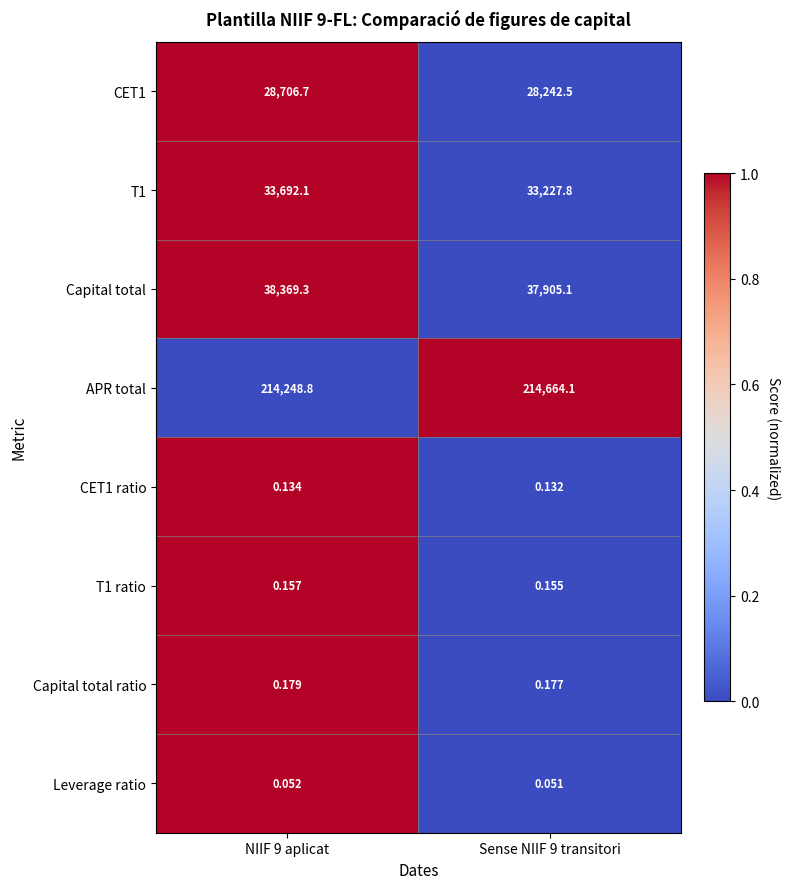

What is the spread (max minus min) of values at NIIF 9 aplicat?

214248.7